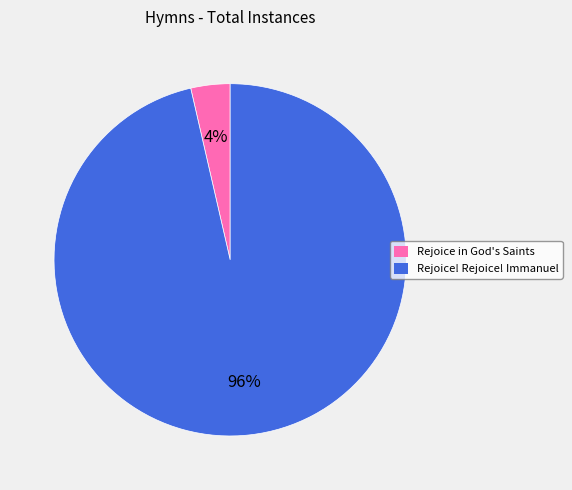

Count the number of slices in the pie.

2